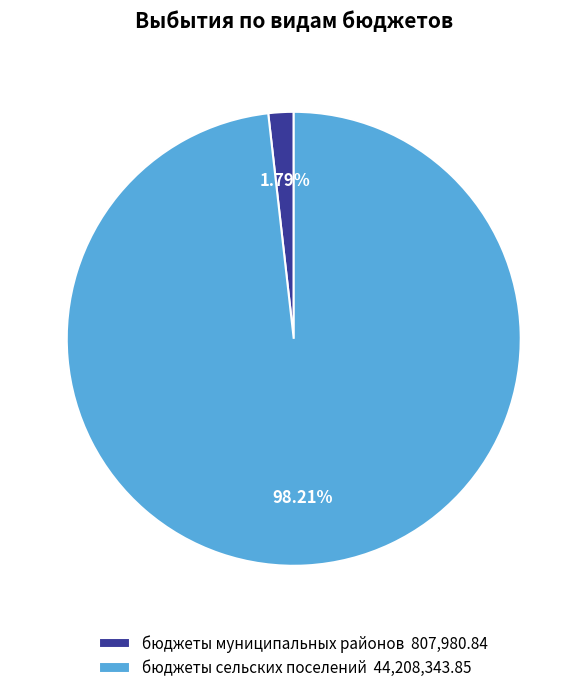

How many slices are in this pie chart?

2